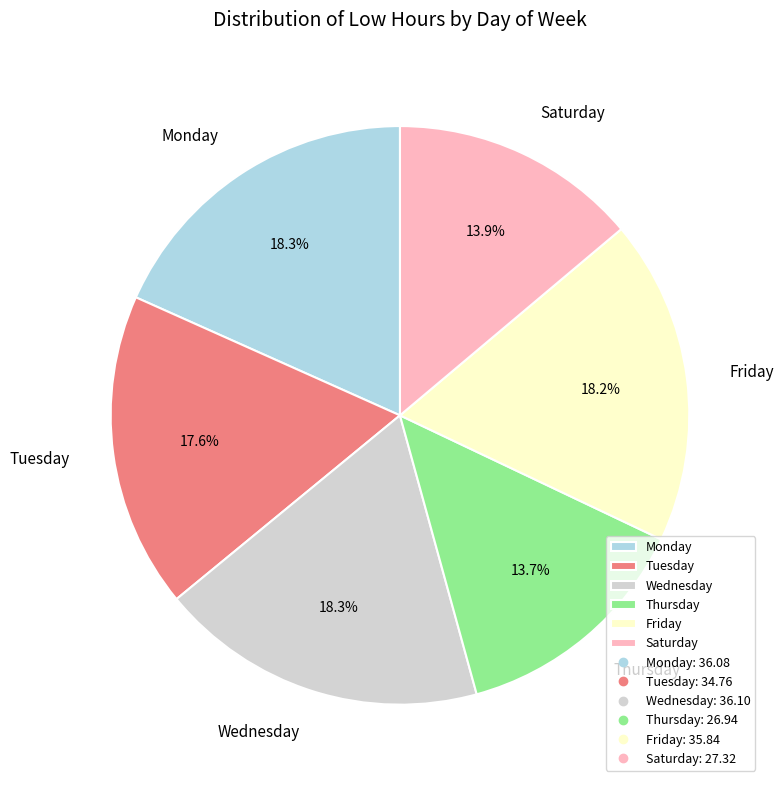

Is the sum of Friday and Monday greater than half?

No